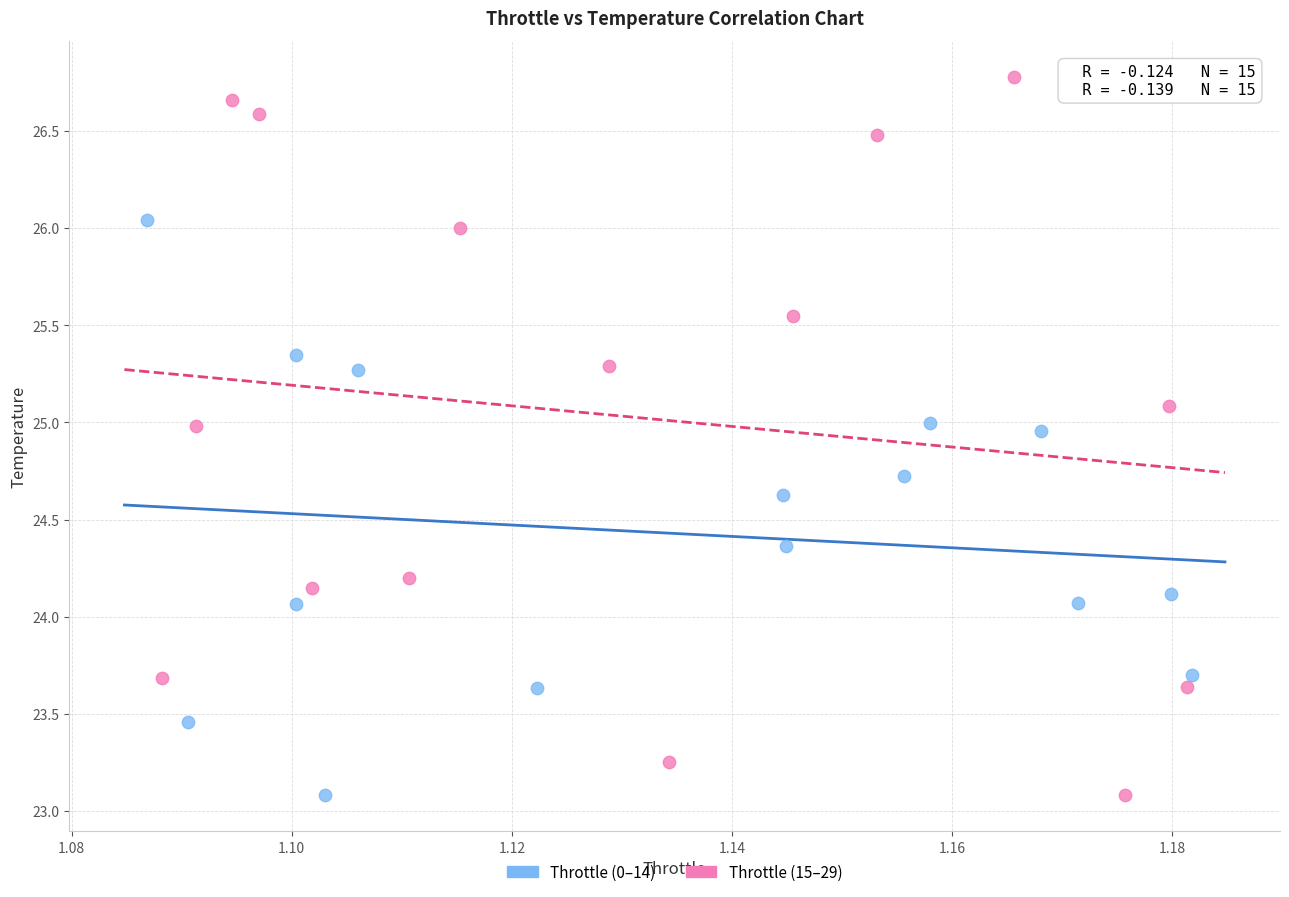

Which series contains the highest Y value?

Throttle (15–29)